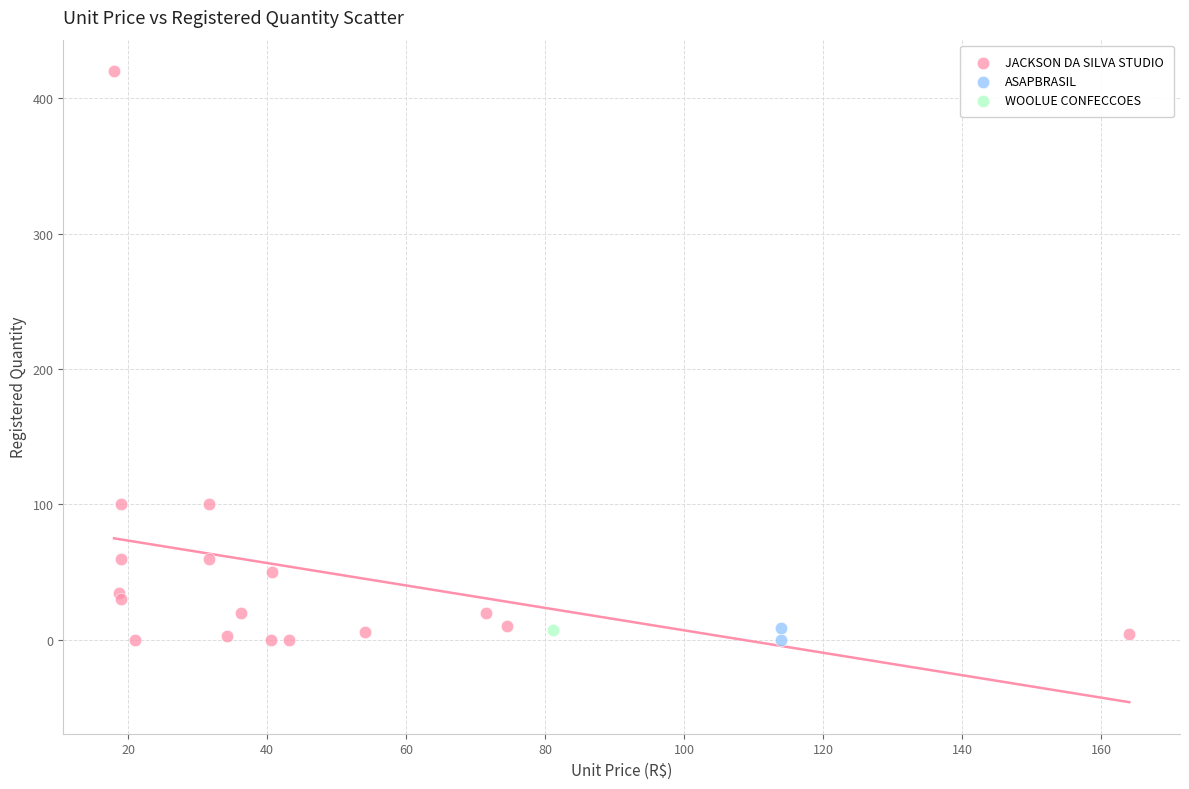

What are all the series names shown in the legend?

JACKSON DA SILVA STUDIO, ASAPBRASIL, WOOLUE CONFECCOES